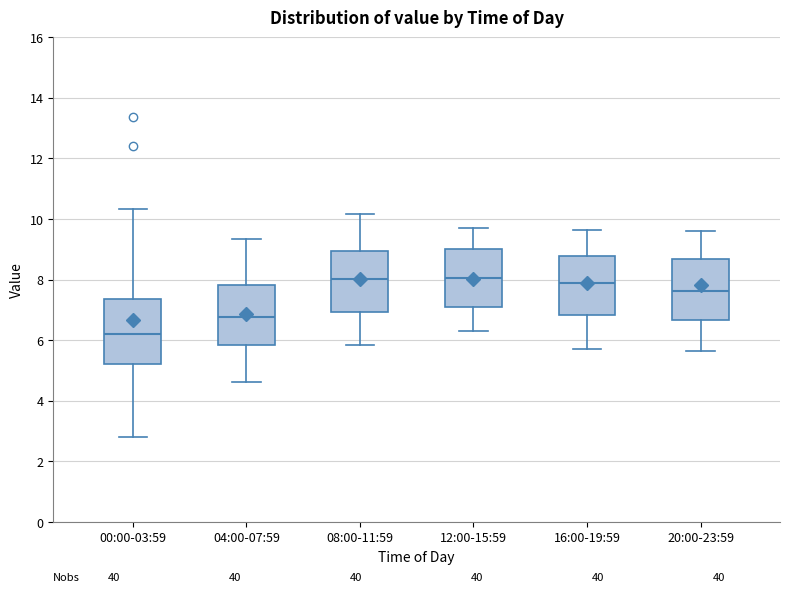

Where is the upper edge of the box for 16:00-19:59 on the y-axis? The values are not printed on the chart, so give them approximately, as read against the axis.

8.8